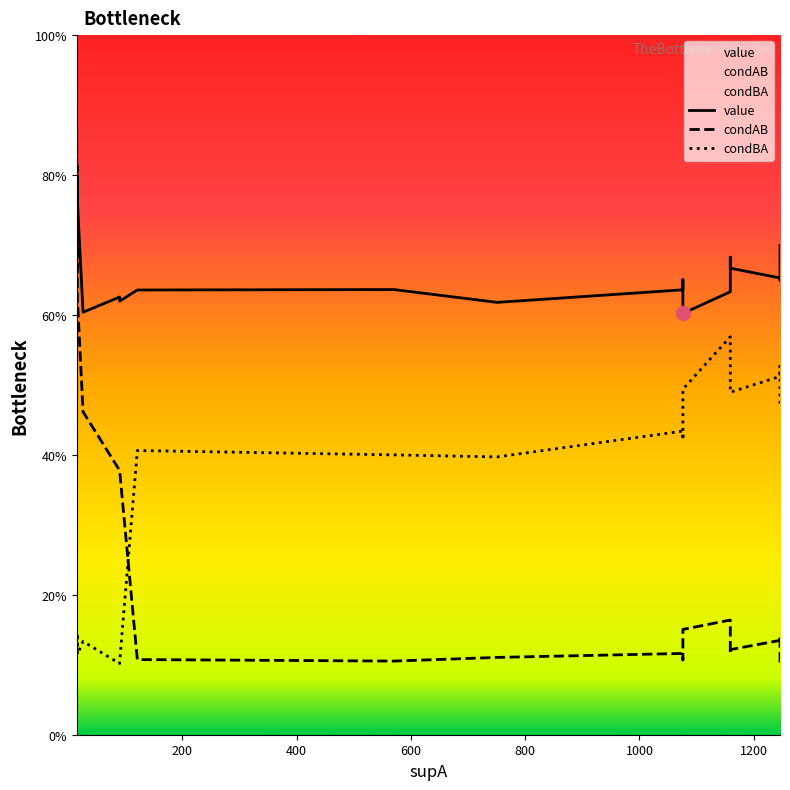

Count the number of data series in this chart.

3